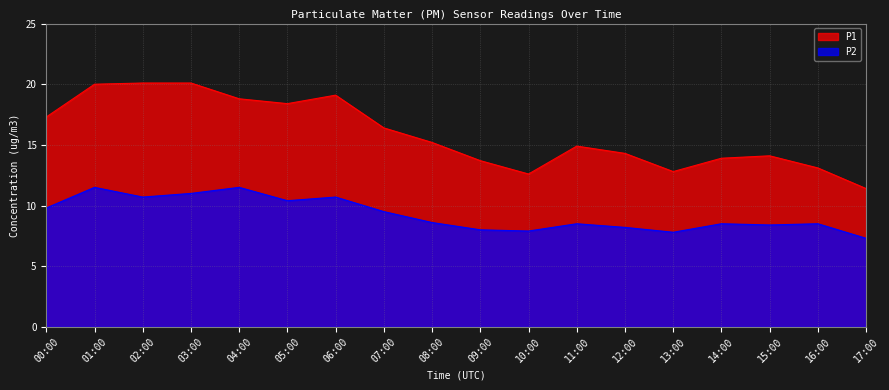

Read the P2 value at 05:00.

10.4